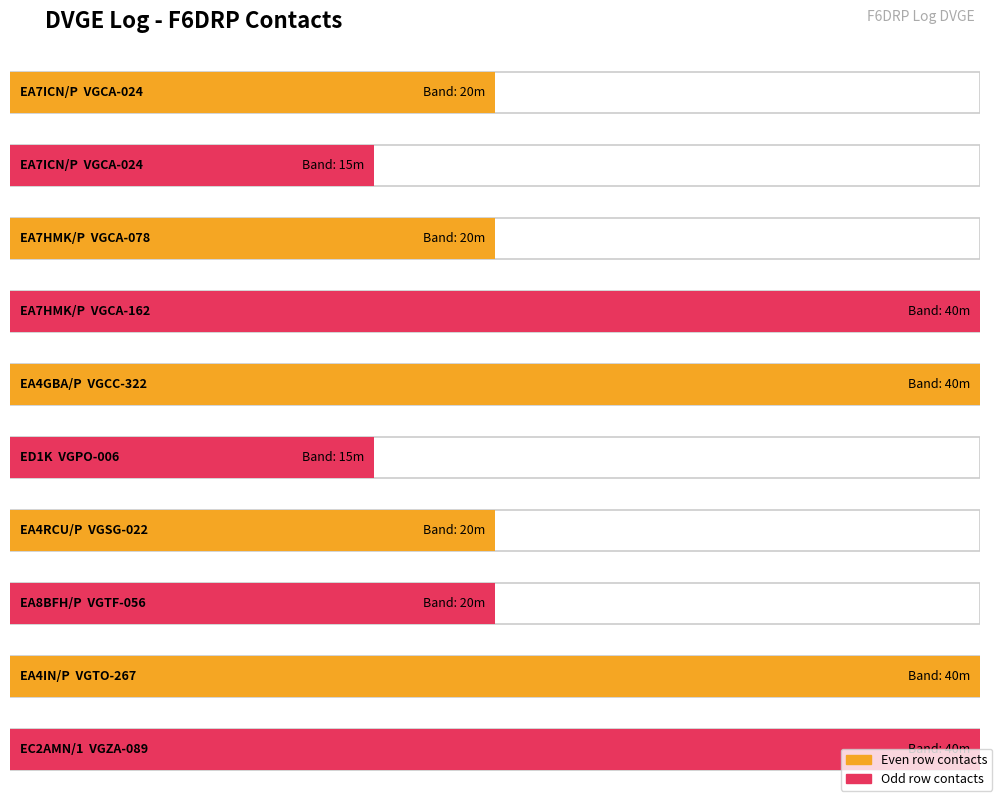

Is it true that the value at VGZA-089 is 65?

False